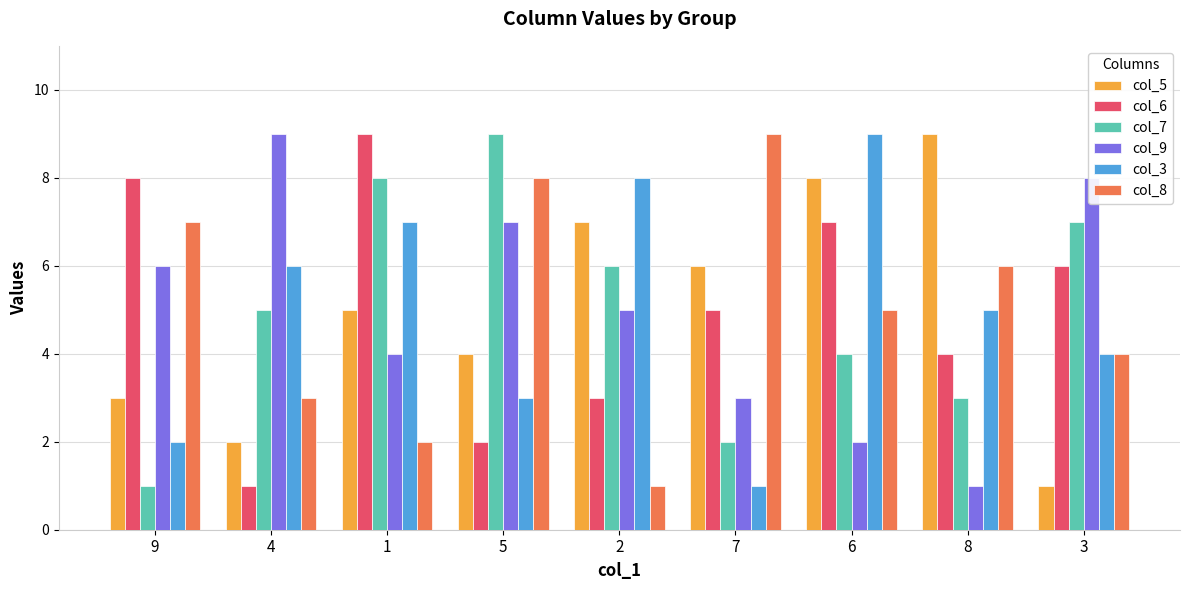

What is the sum of all col_3 values?

45